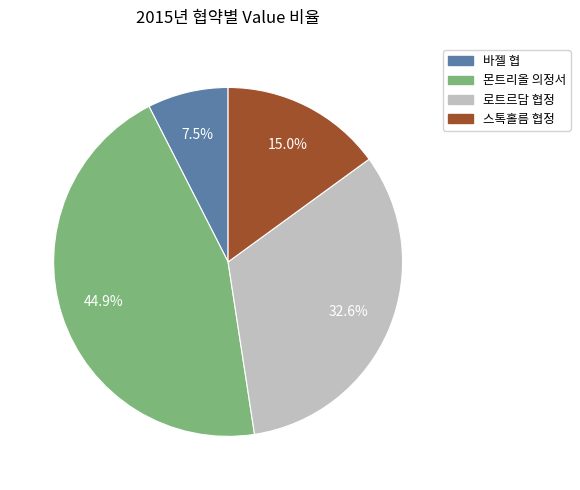

Is there any slice that represents more than half of the pie?

No